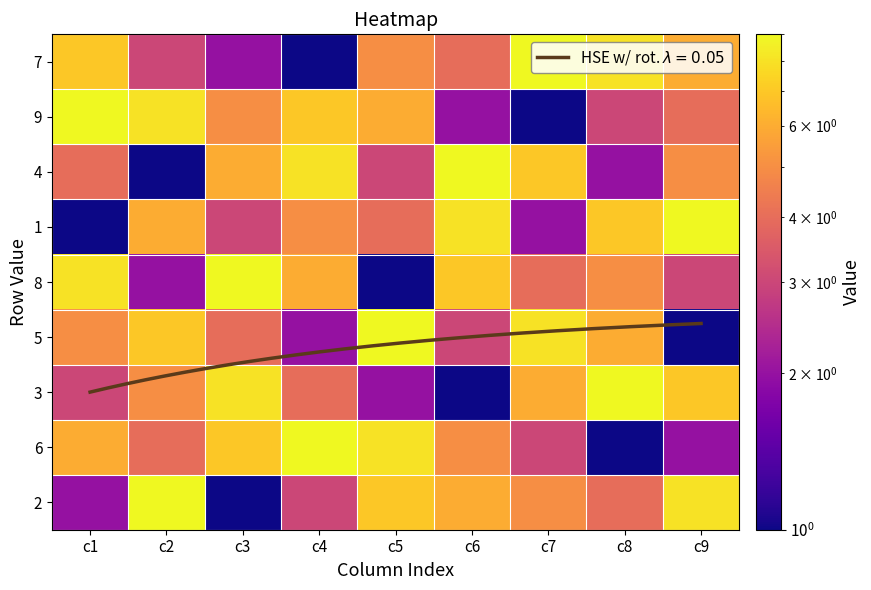

How many categories are shown in the chart?

9